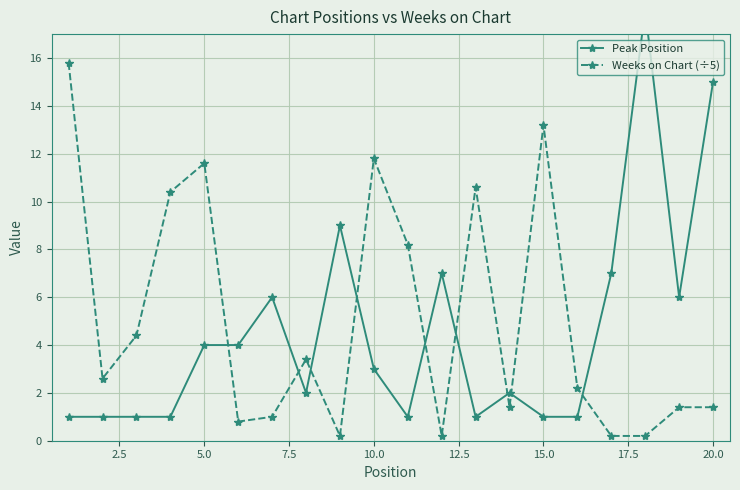

What are all the series names shown in the legend?

Peak Position, Weeks on Chart (÷5)